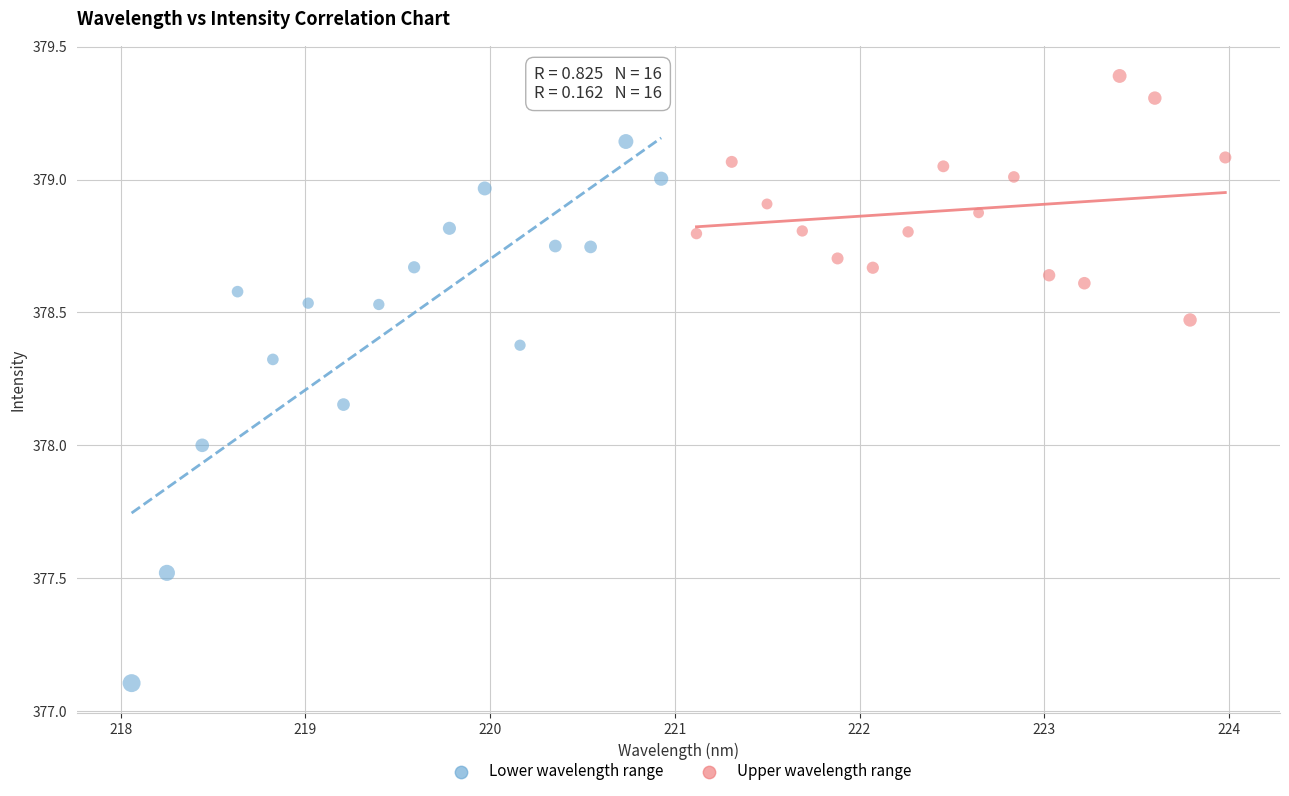

Which series has the largest Y range (max minus min)?

Lower wavelength range